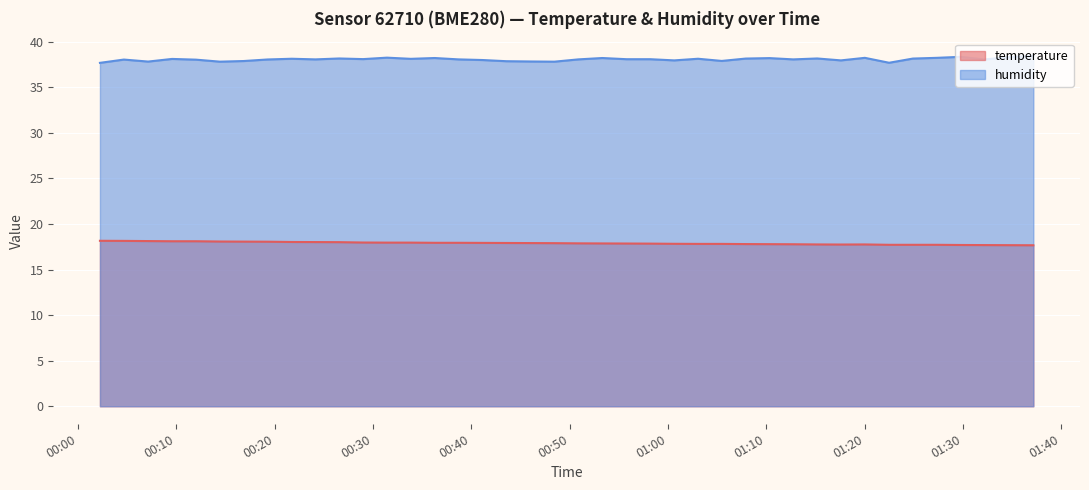

Is it true that temperature equals 28.1 at 2024-01-15T00:53:19?

False